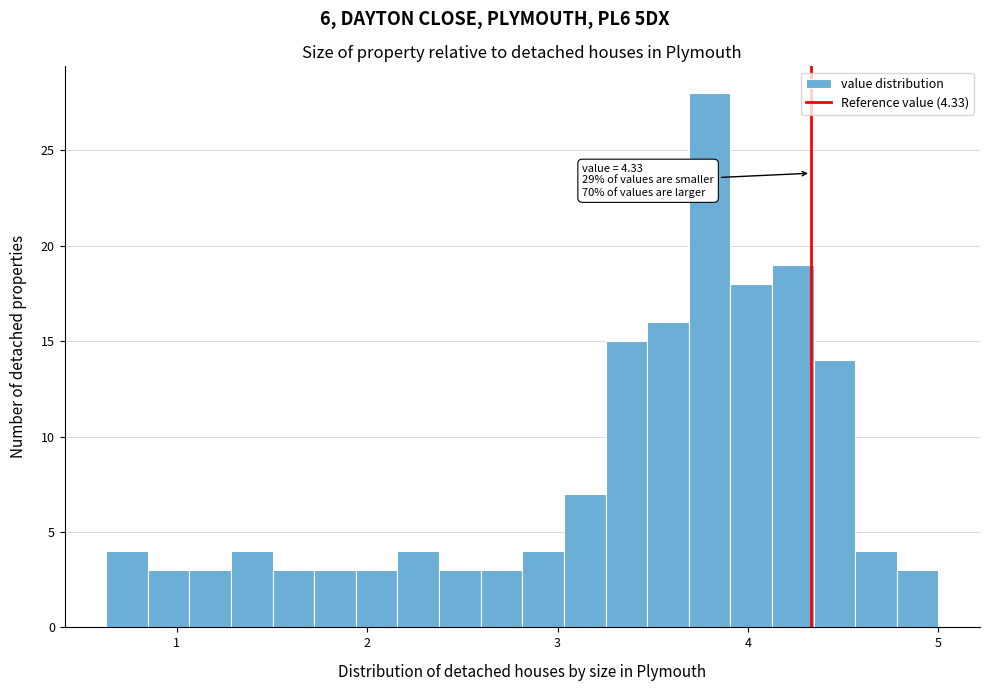

Around what value on the x-axis is the tallest bar? Give the approximate position of its centre, as read against the axis.

3.8